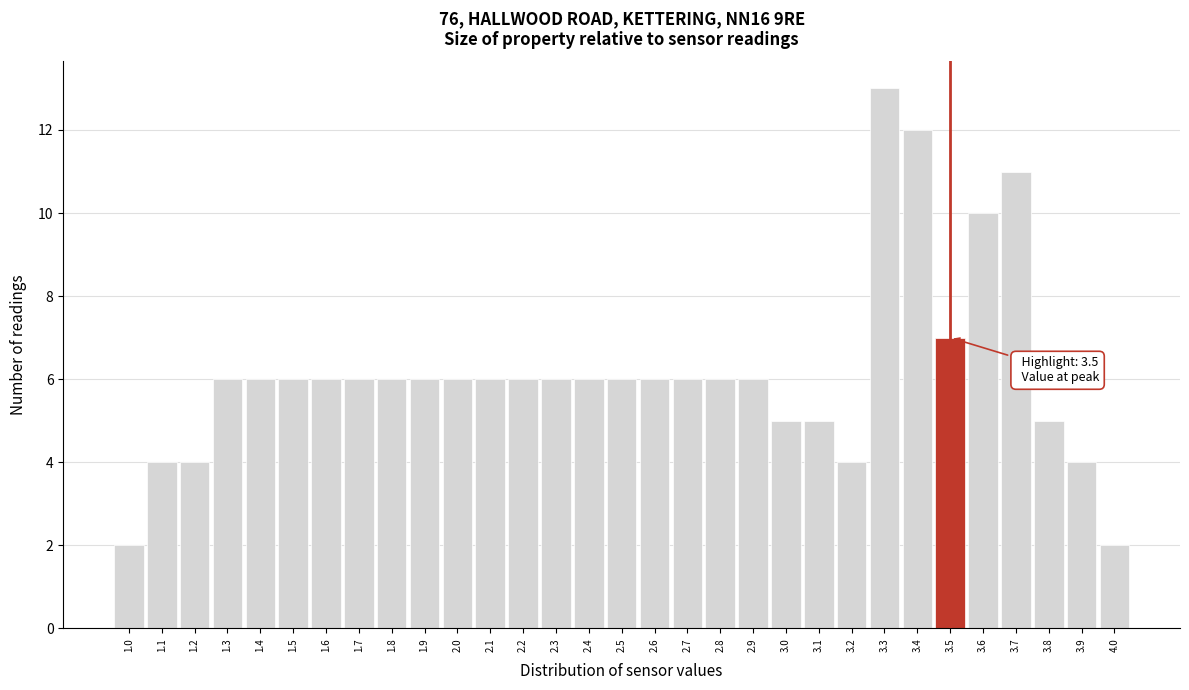

Over which range of the x-axis is the bar tallest?

3.25 to 3.35